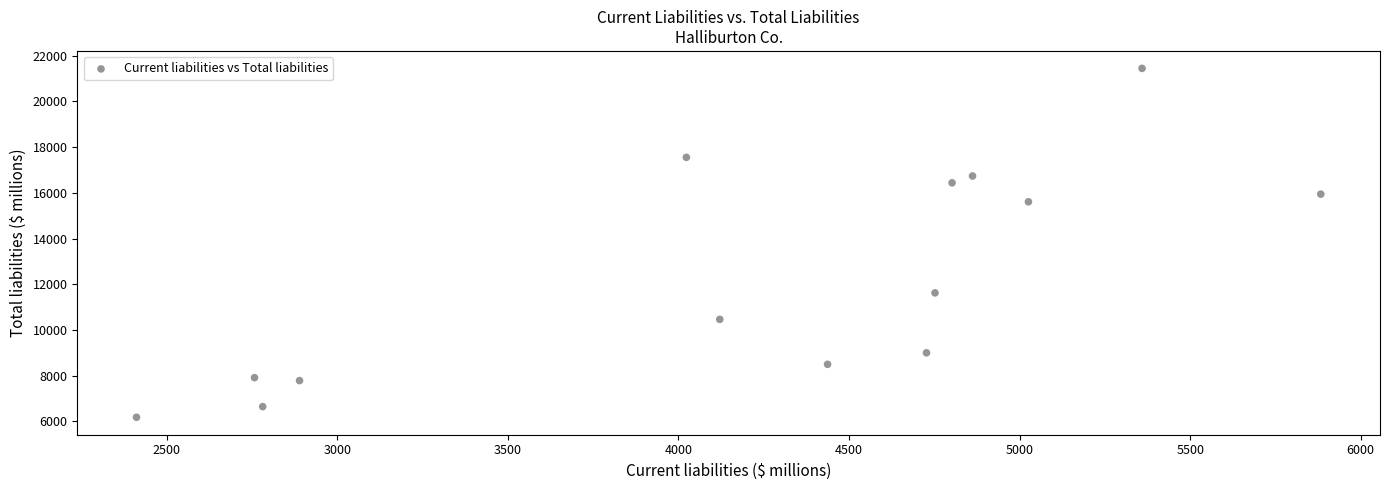

What Y value in the scatter plot is closest to 13811?

15608